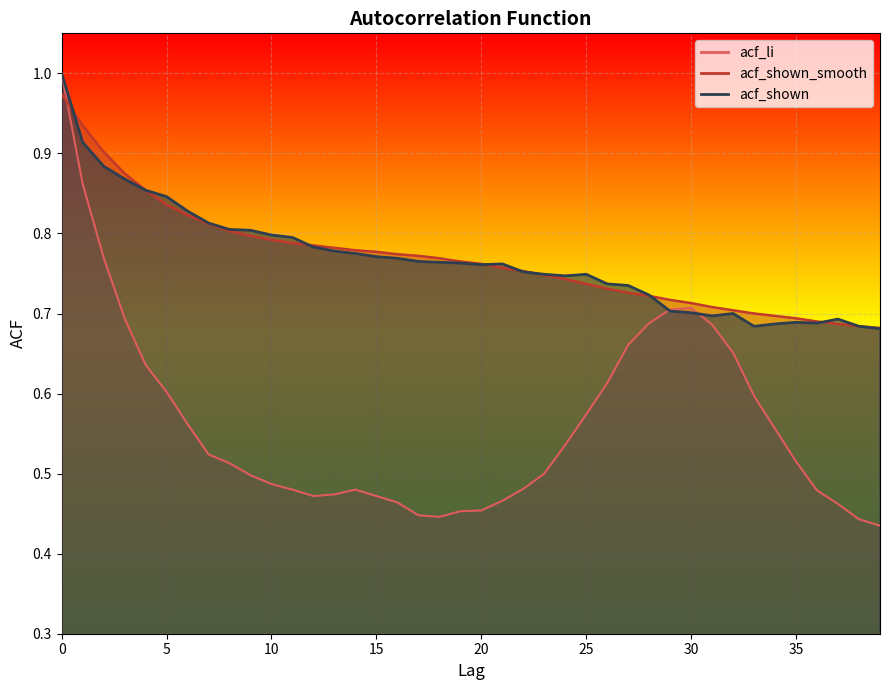

What is the sum of the acf_li values at 13 and 33?

1.1